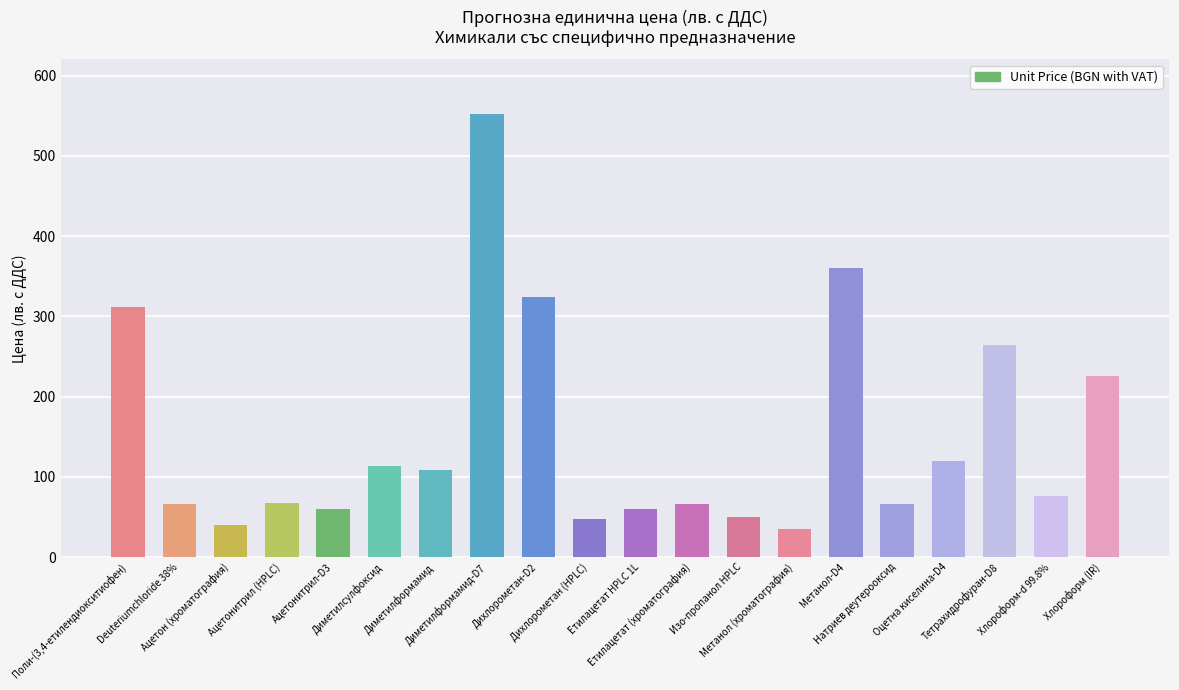

Where is the data nearest to the value 293?

Поли-(3,4-етилендиокситиофен)